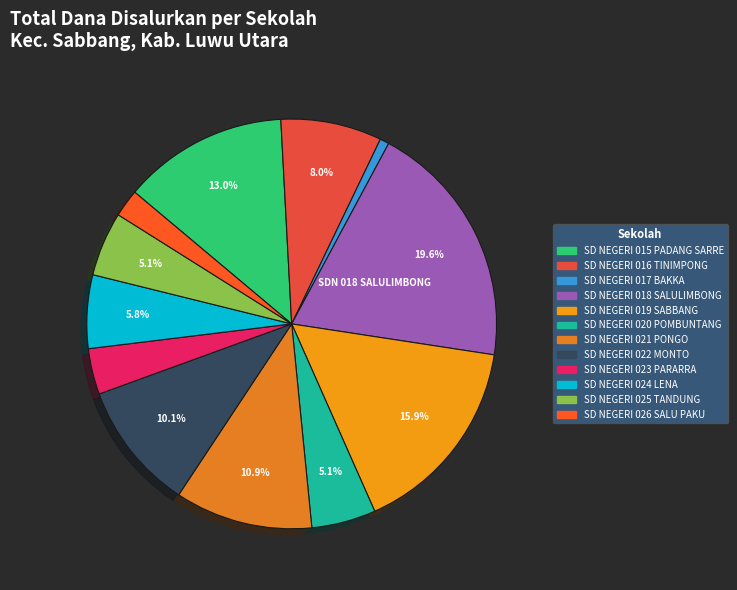

How many segments does this pie chart have?

12